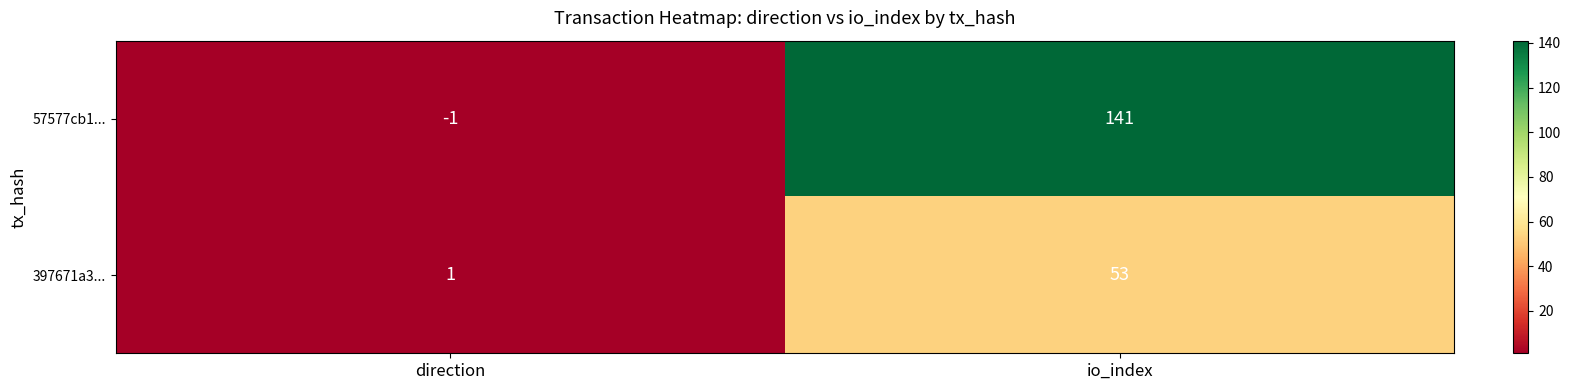

True or false: 397671a3... has a value of 0 at direction.

False